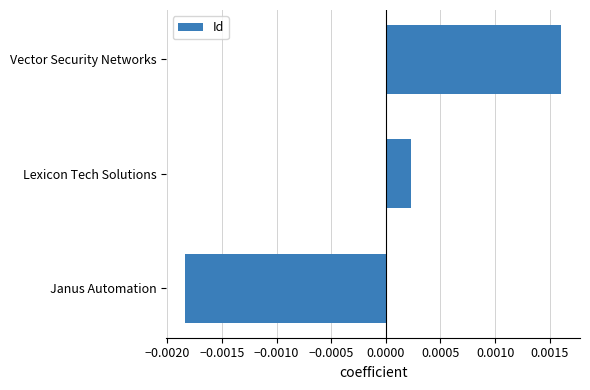

Which label corresponds to the largest value in the chart?

Vector Security Networks